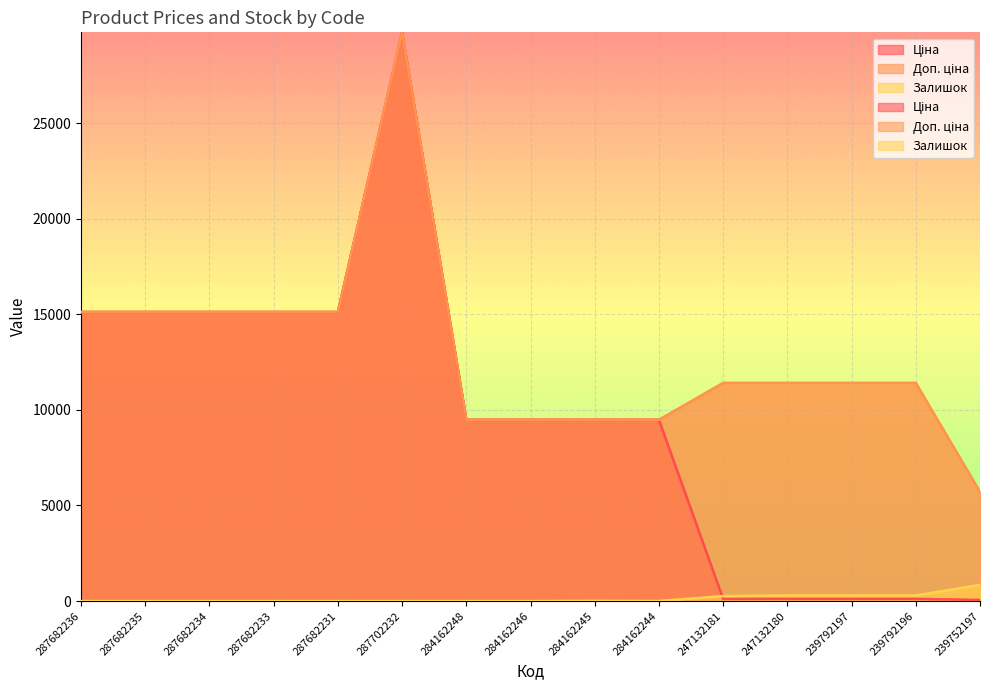

What is the difference between the Ціна values at 239792197 and 284162245?

9366.0